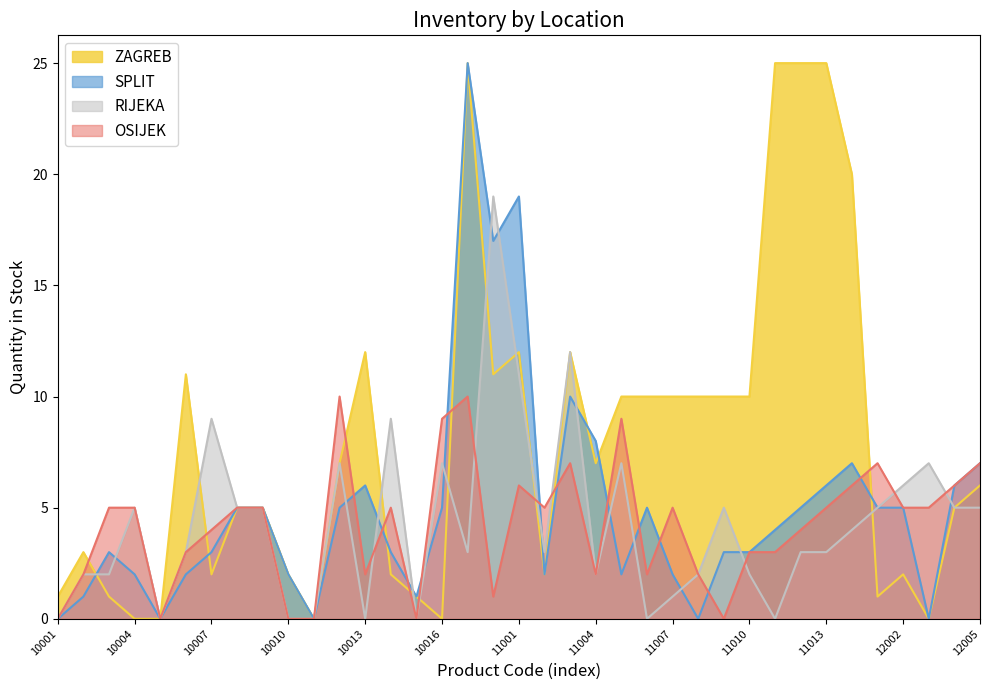

True or false: RIJEKA has more than 0 interior local peaks.

True